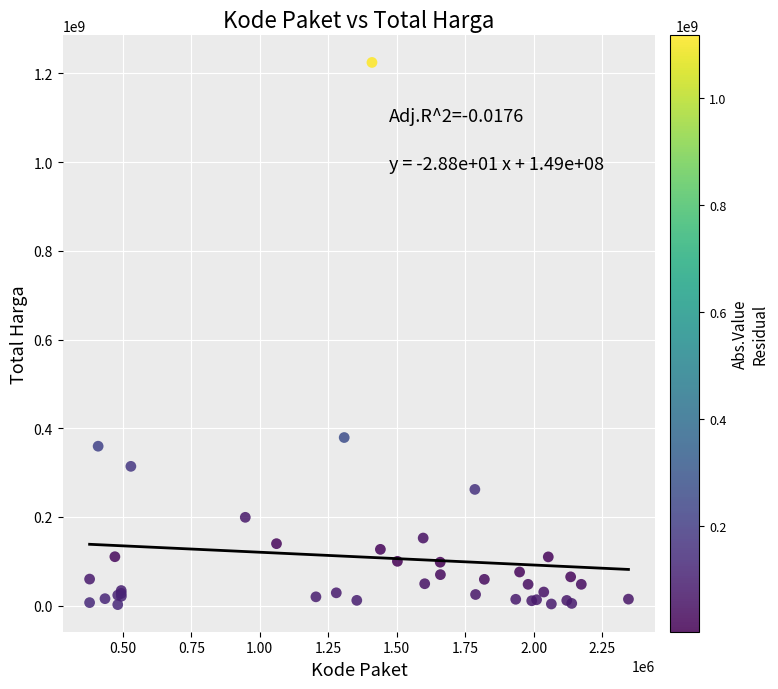

What Y value in the scatter plot is closest to 613538875?

379075000